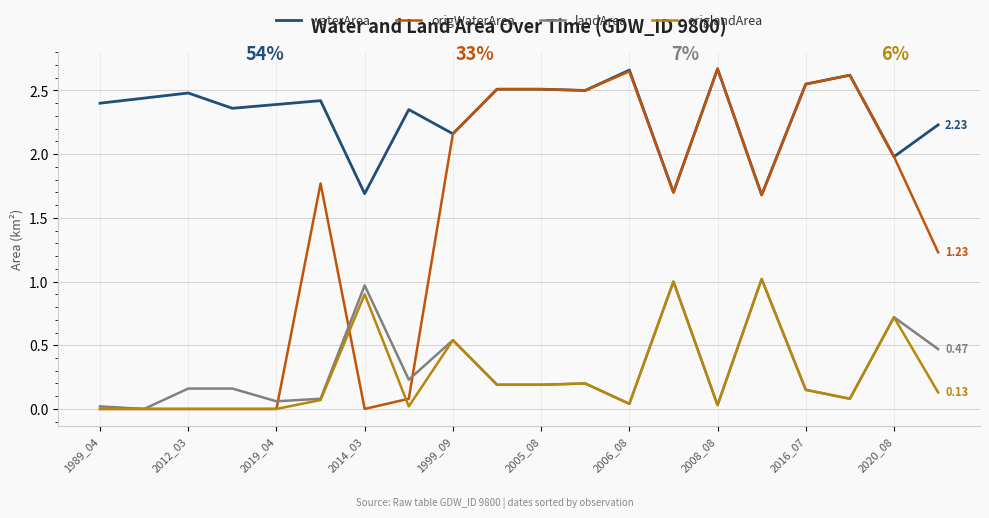

True or false: origlandArea and waterArea cross at least once.

False